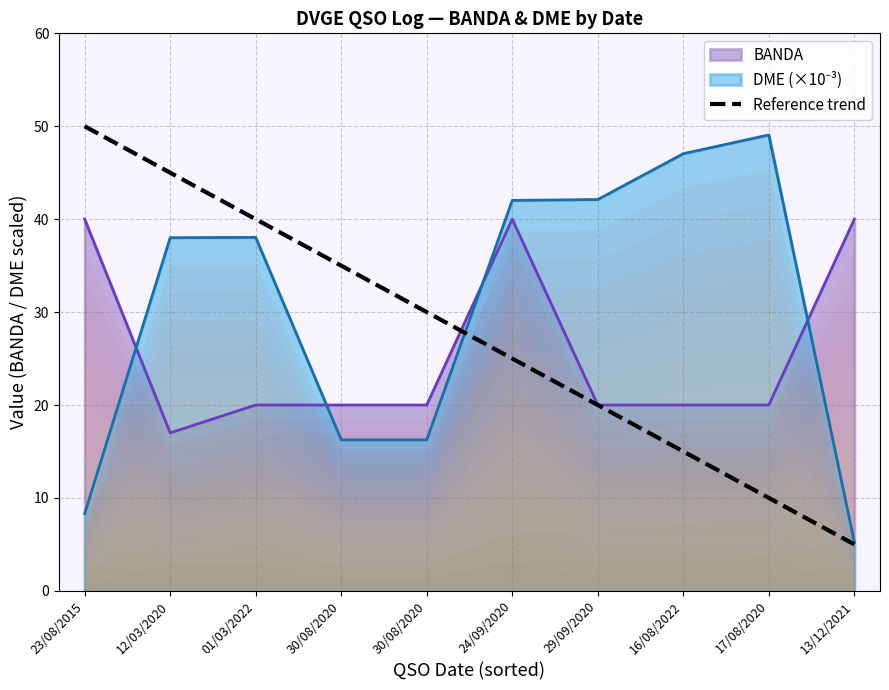

True or false: the data shows 20 at 29/09/2020.

True